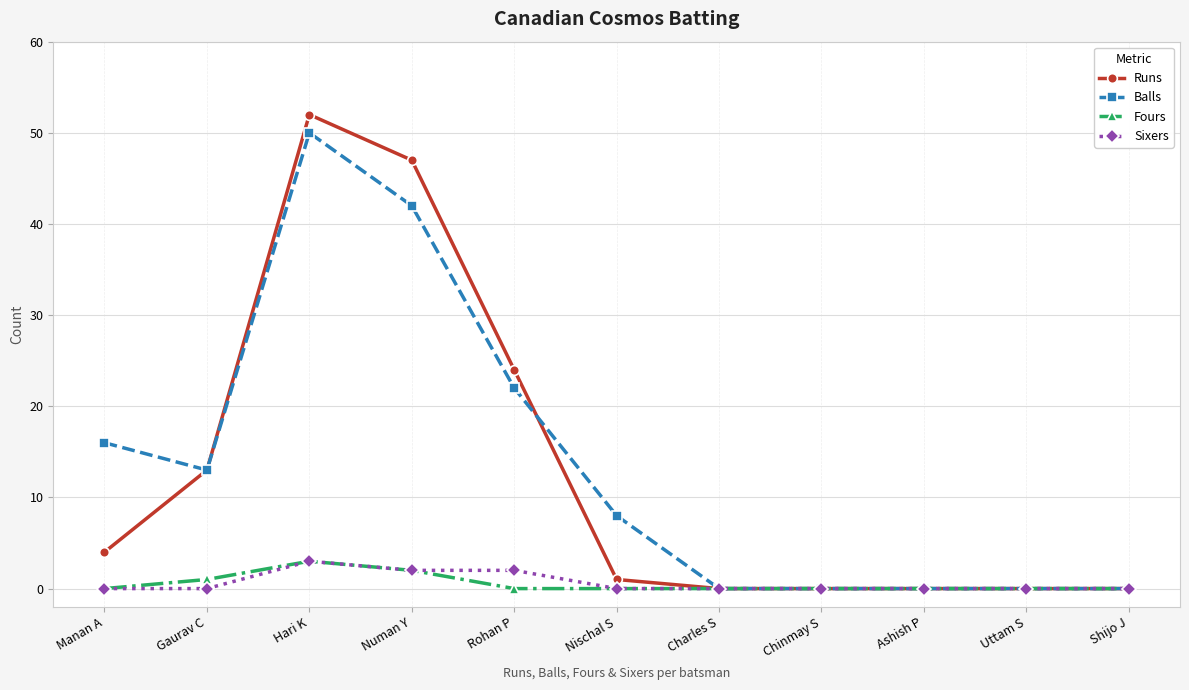

What is the difference between the Runs values at Hari K and Rohan P?

28